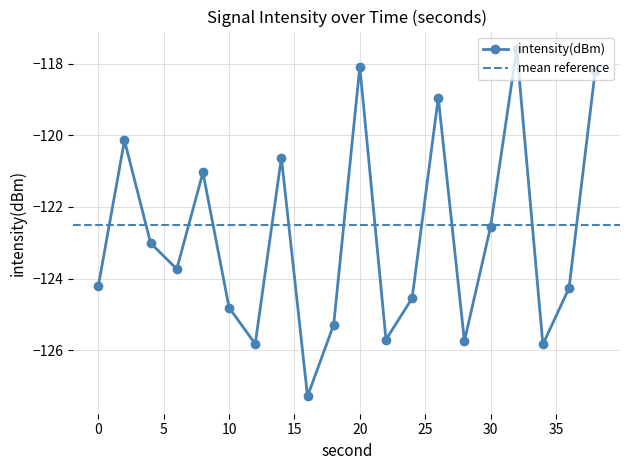

Reading left to right, extract all data points from this chart.

0=-124.2	2=-120.1	4=-123.0	6=-123.7	8=-121.0	10=-124.8	12=-125.8	14=-120.6	16=-127.3	18=-125.3	20=-118.1	22=-125.7	24=-124.6	26=-118.9	28=-125.7	30=-122.6	32=-117.6	34=-125.8	36=-124.3	38=-118.2